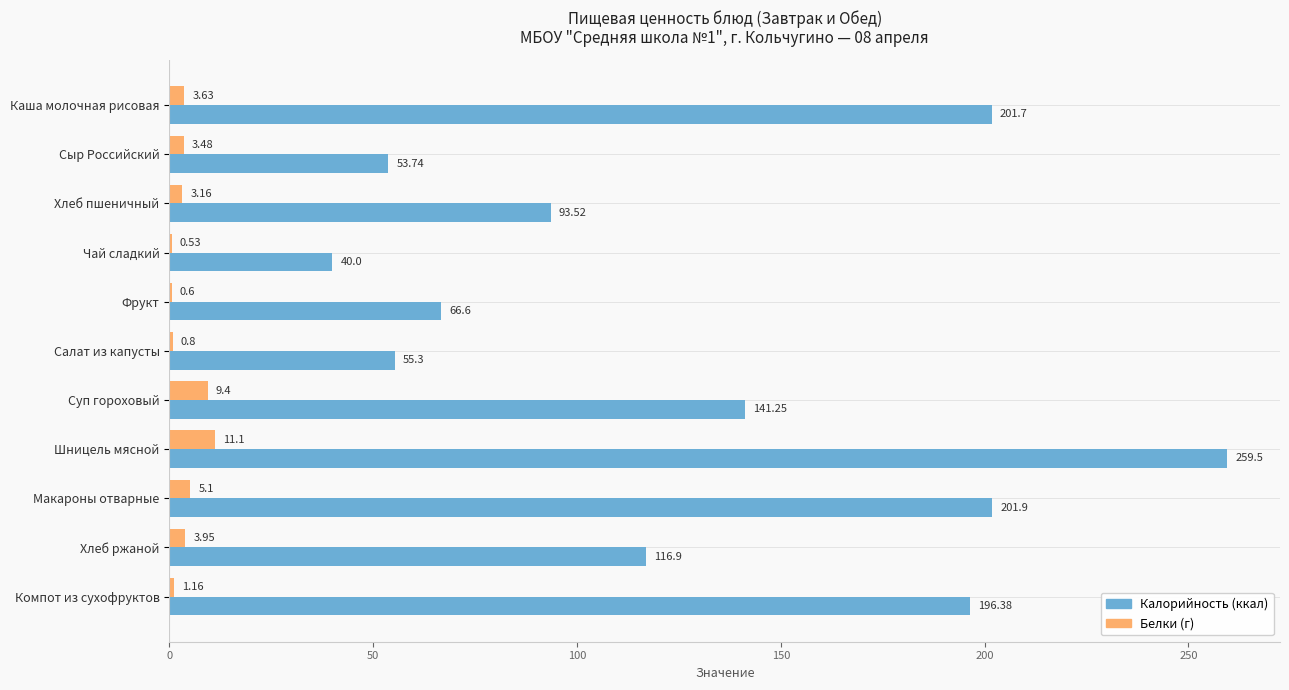

Count the number of categories in the chart.

11